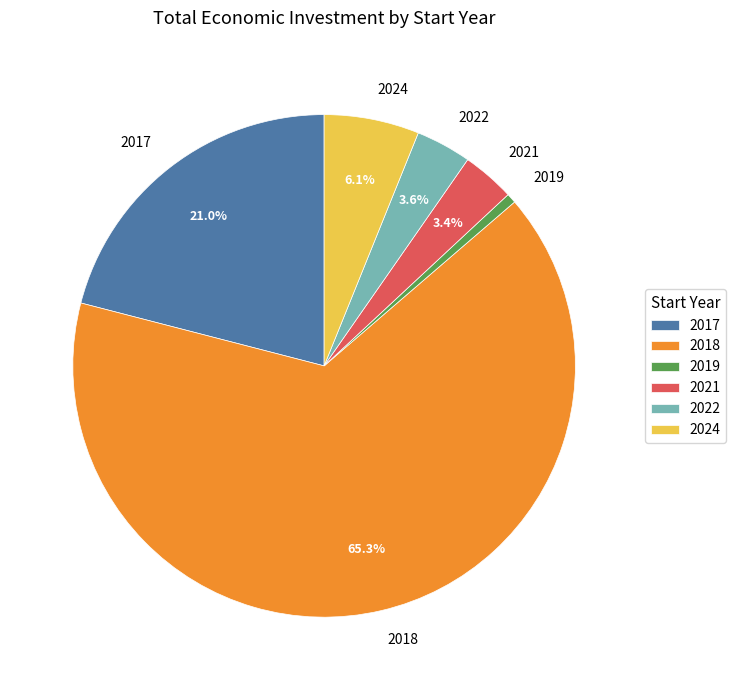

To the nearest percent, what is the difference between the 2018 and 2021 slice percentages?

62%